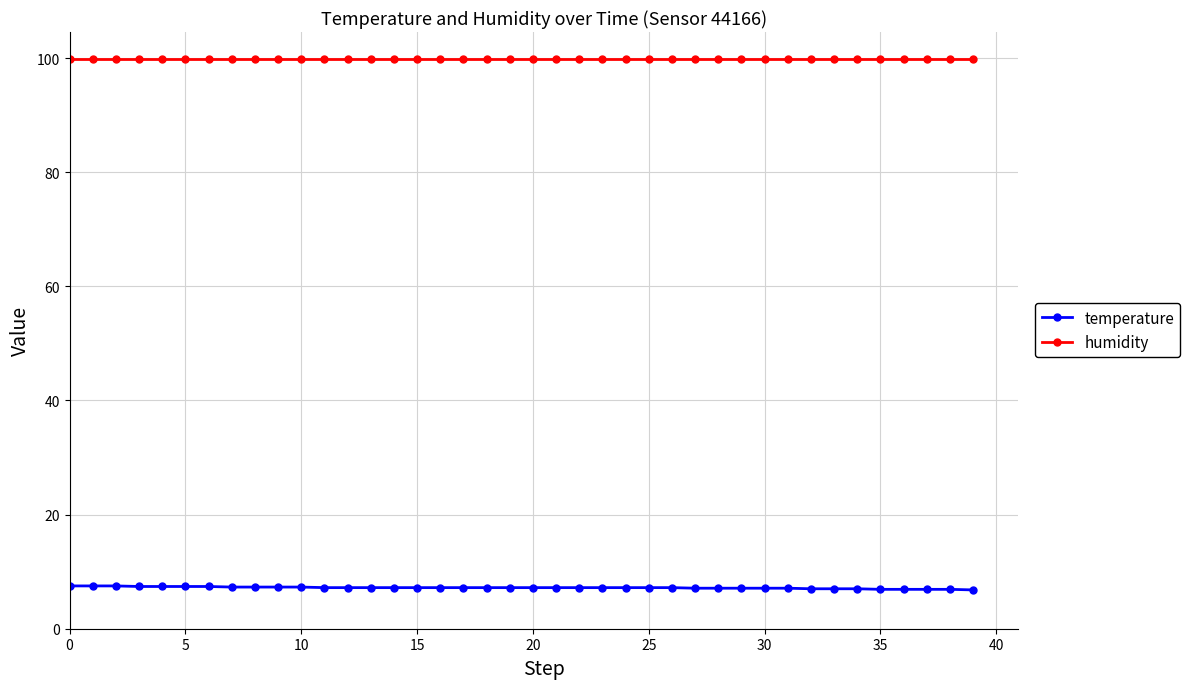

How many categories are shown in the chart?

40